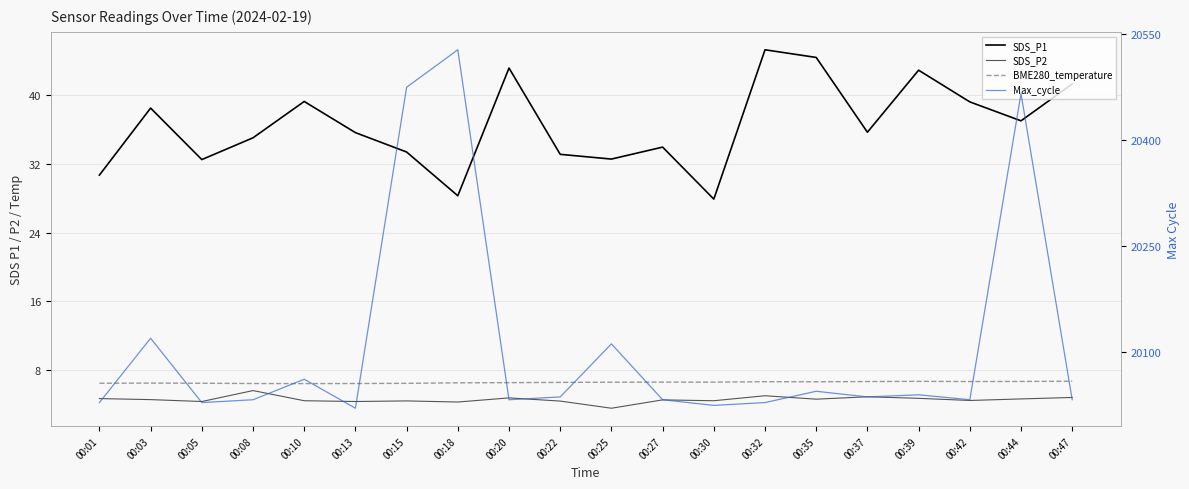

Read the BME280_temperature value at 00:15.

6.5